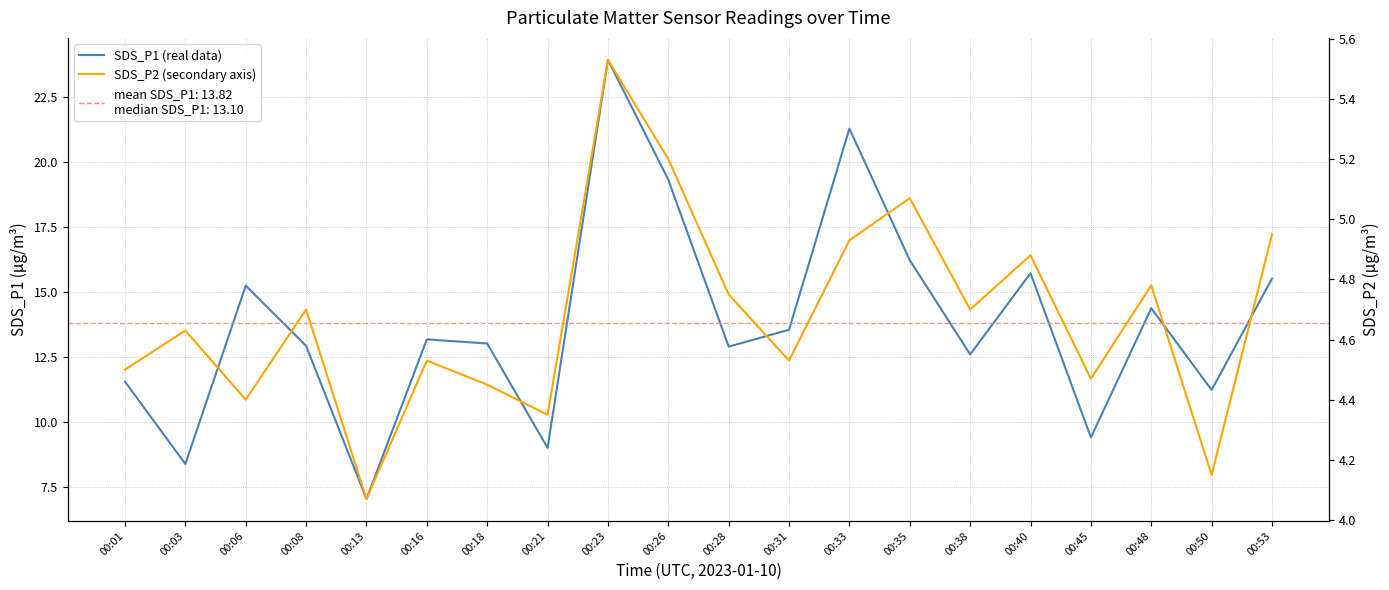

Between 00:03 and 00:06, which series saw the biggest shift?

SDS_P1